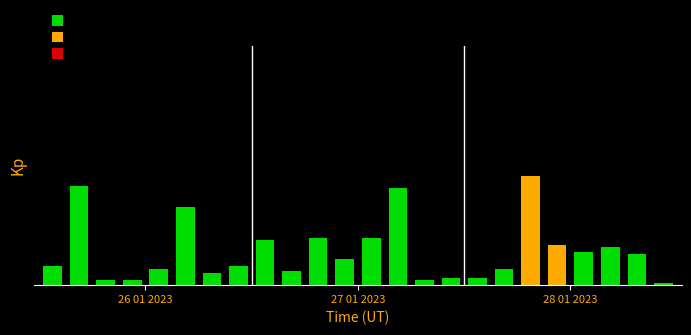

What is the label of the 13th bar from the right?

11